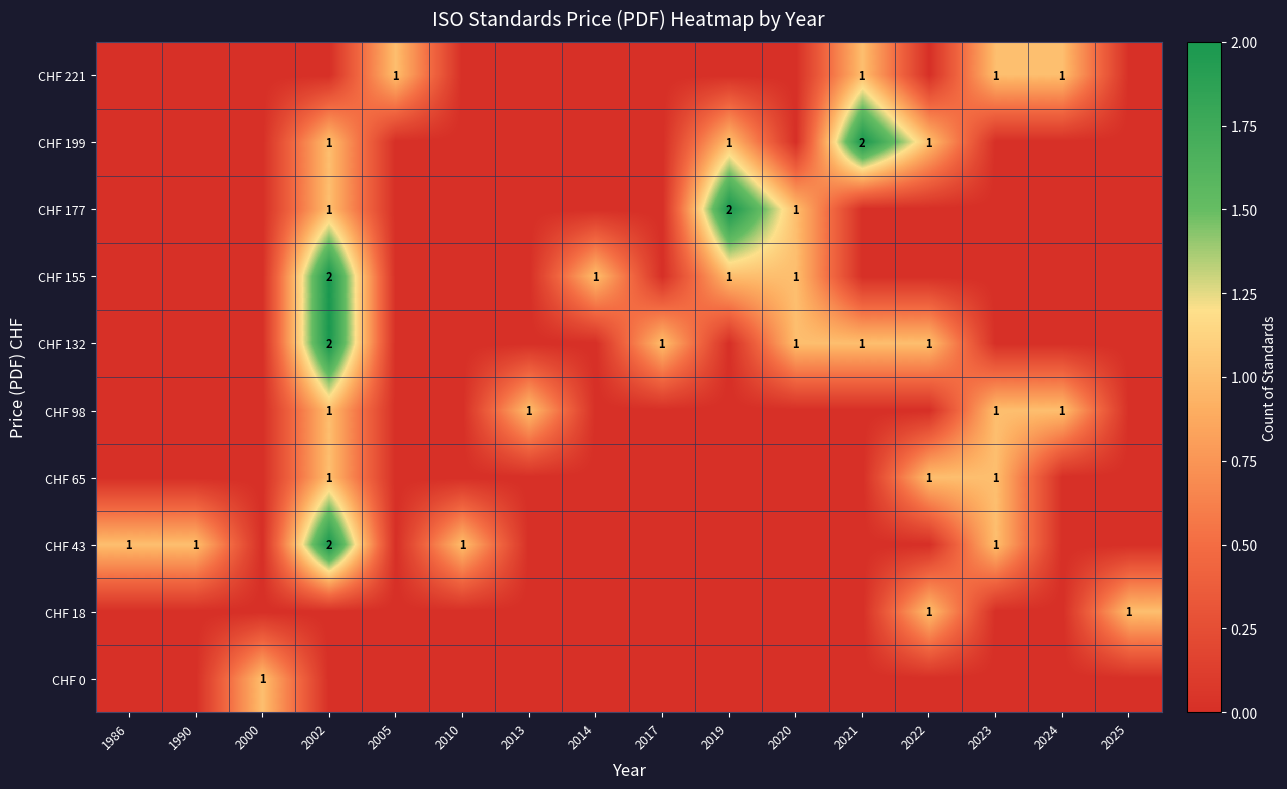

What is the total value across all series at 2022?

4